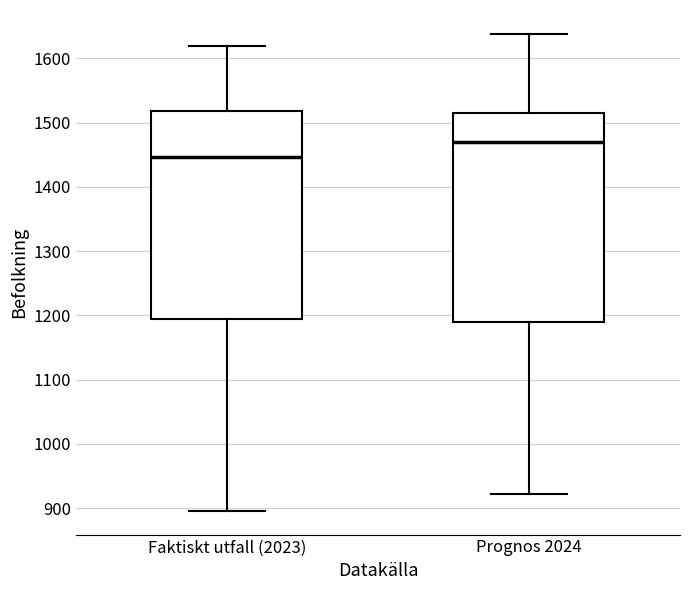

Which box has the highest median line?

Prognos 2024